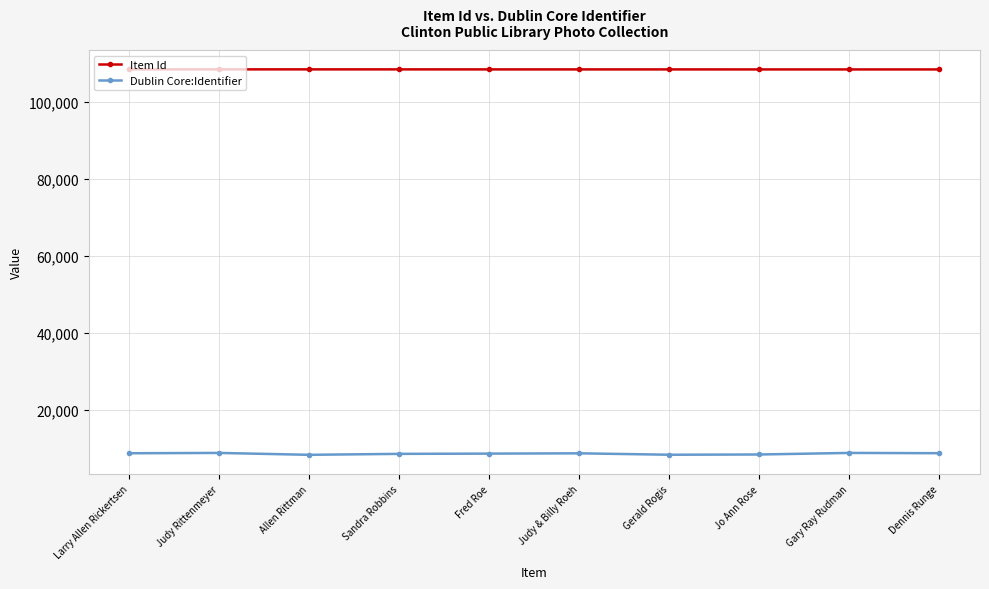

In Dublin Core:Identifier, how many points are higher than both neighbors (excluding endpoints)?

3